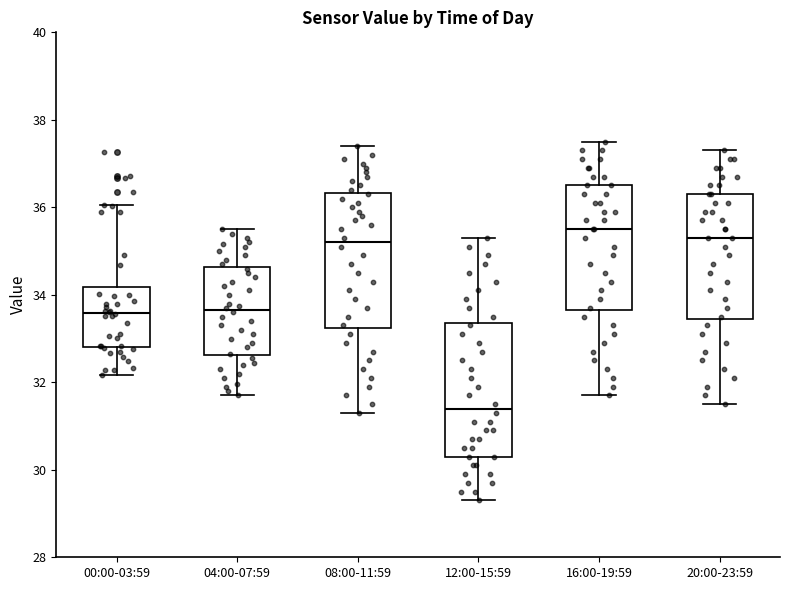

Reading left to right, read every box against the y-axis: the position of its median line, the range the box covers, and the ends of its whiskers. The values are not printed on the chart, so give them approximately, as read against the axis.

00:00-03:59: median 33.6, box 32.8 to 34.2, whiskers 32.2 to 36.0
04:00-07:59: median 33.6, box 32.6 to 34.6, whiskers 31.8 to 35.6
08:00-11:59: median 35.2, box 33.2 to 36.4, whiskers 31.4 to 37.4
12:00-15:59: median 31.4, box 30.4 to 33.4, whiskers 29.4 to 35.4
16:00-19:59: median 35.6, box 33.6 to 36.6, whiskers 31.8 to 37.6
20:00-23:59: median 35.4, box 33.4 to 36.4, whiskers 31.6 to 37.4